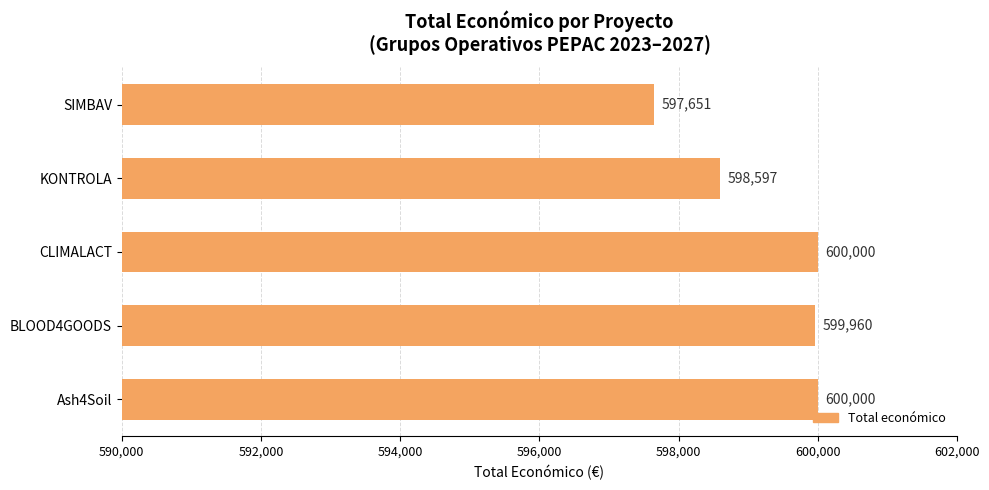

True or false: the data shows 315166 at Ash4Soil.

False